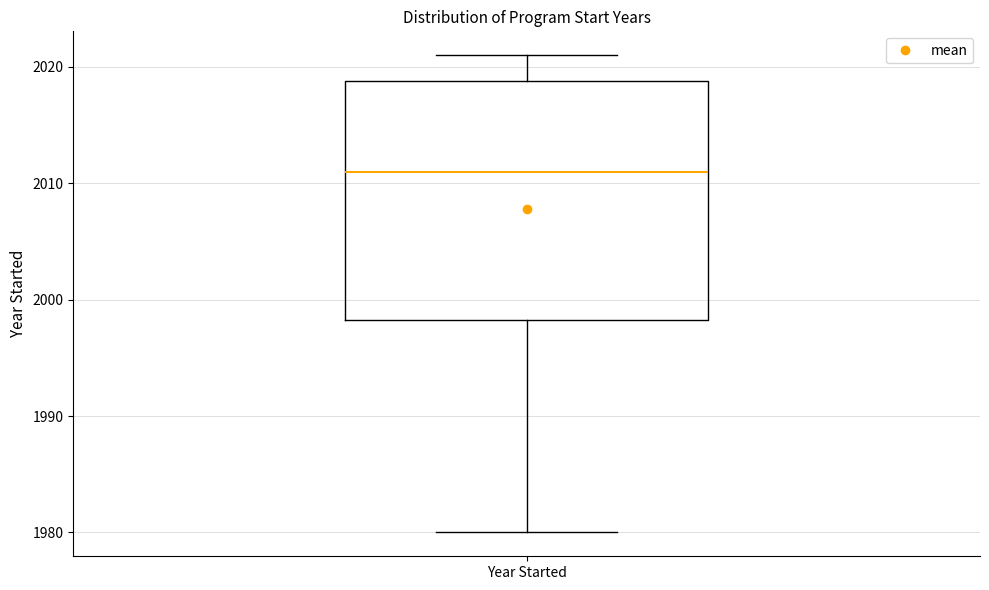

Where does the median line of the box for Year Started sit on the y-axis? The values are not printed on the chart, so give them approximately, as read against the axis.

2011